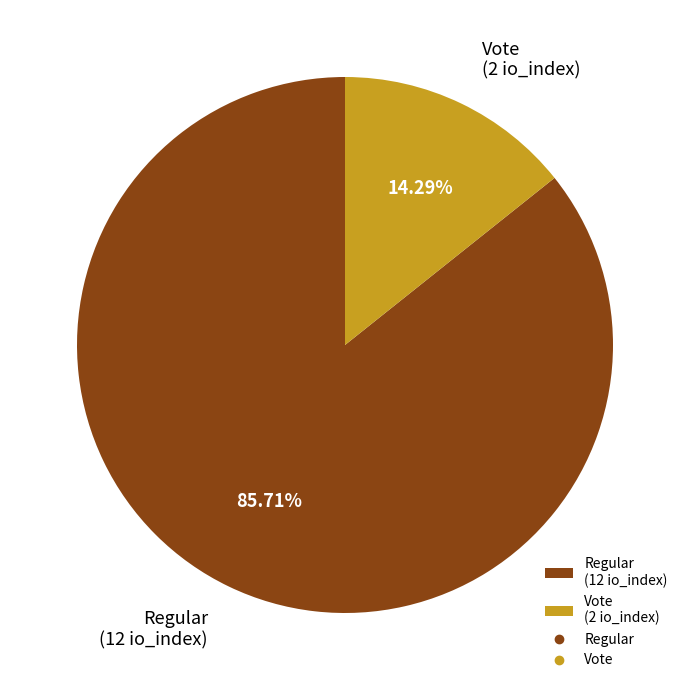

Approximately how many times larger is the value at Regular (12 io_index) compared to Vote (2 io_index)?

6.0